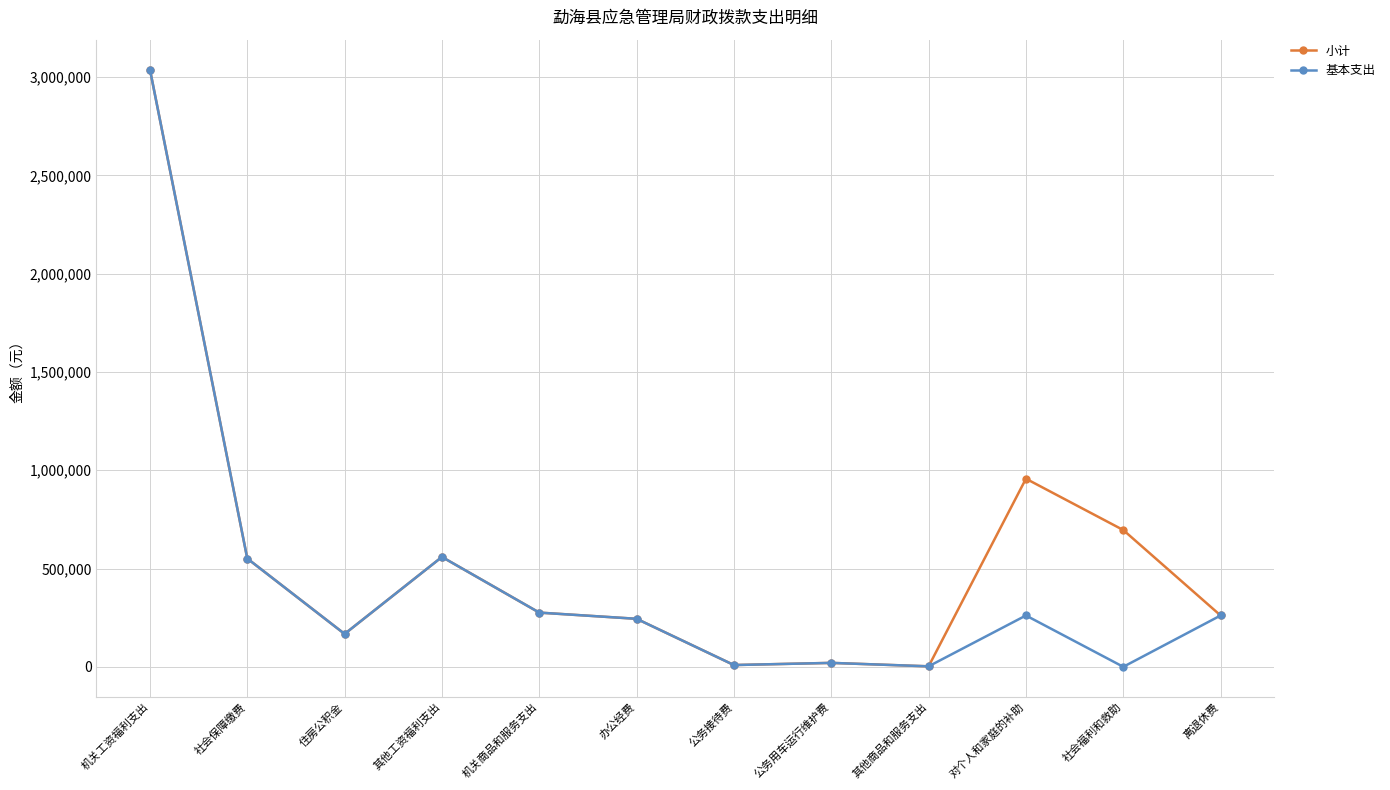

Is the value of 小计 at 机关工资福利支出 greater than the value of 基本支出 at 机关商品和服务支出?

Yes